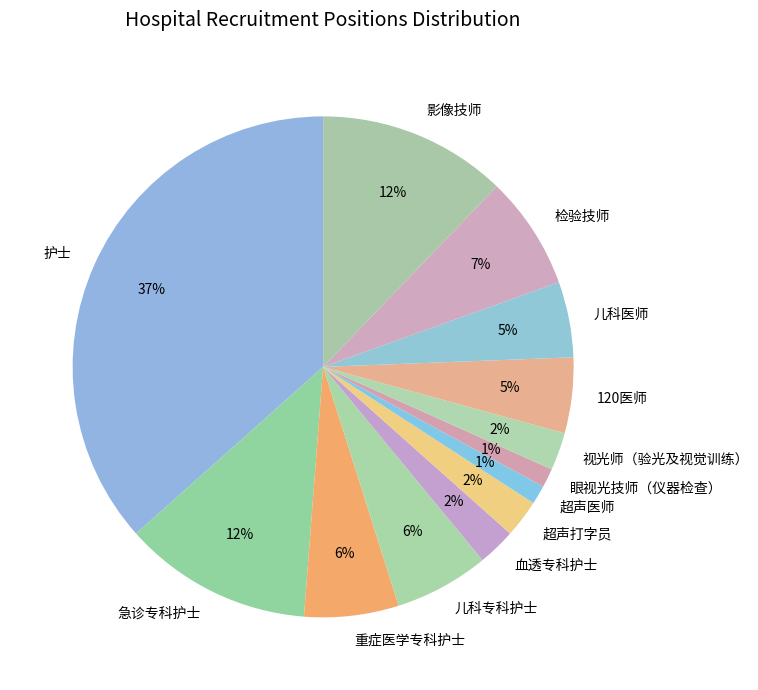

To the nearest percent, what is the average slice percentage?

8%